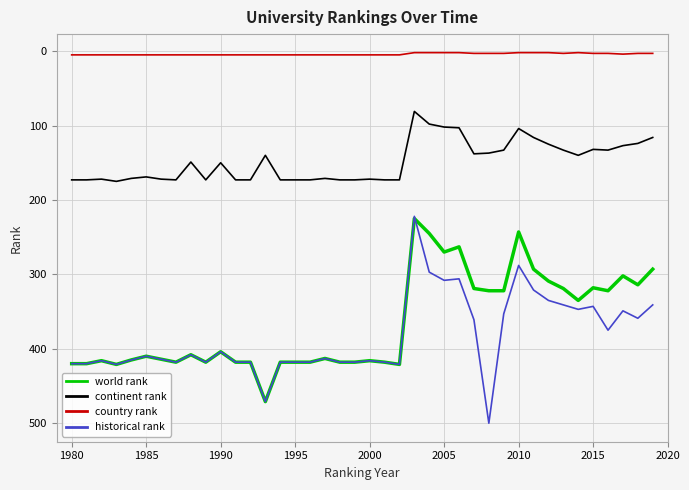

Which series has the widest spread of values?

historical rank